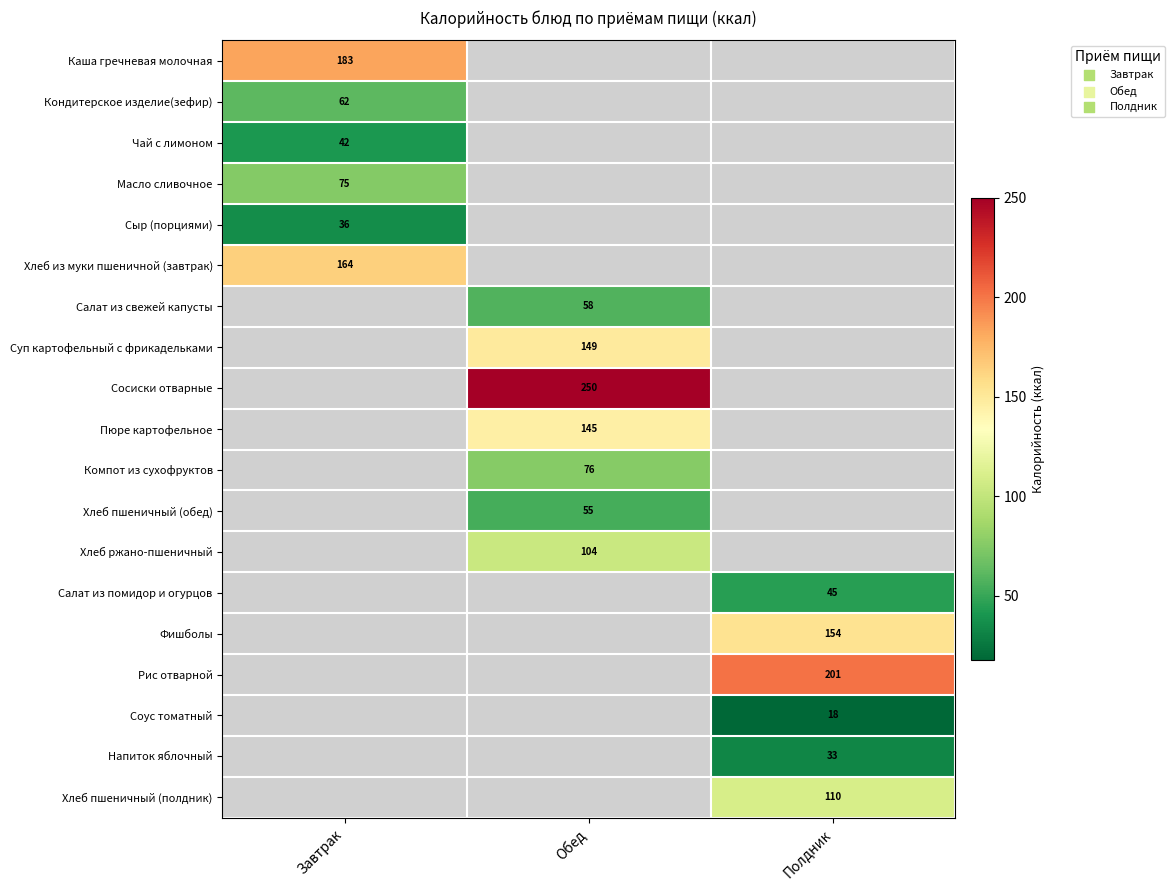

True or false: Хлеб ржано-пшеничный has a value of 104 at Обед.

True